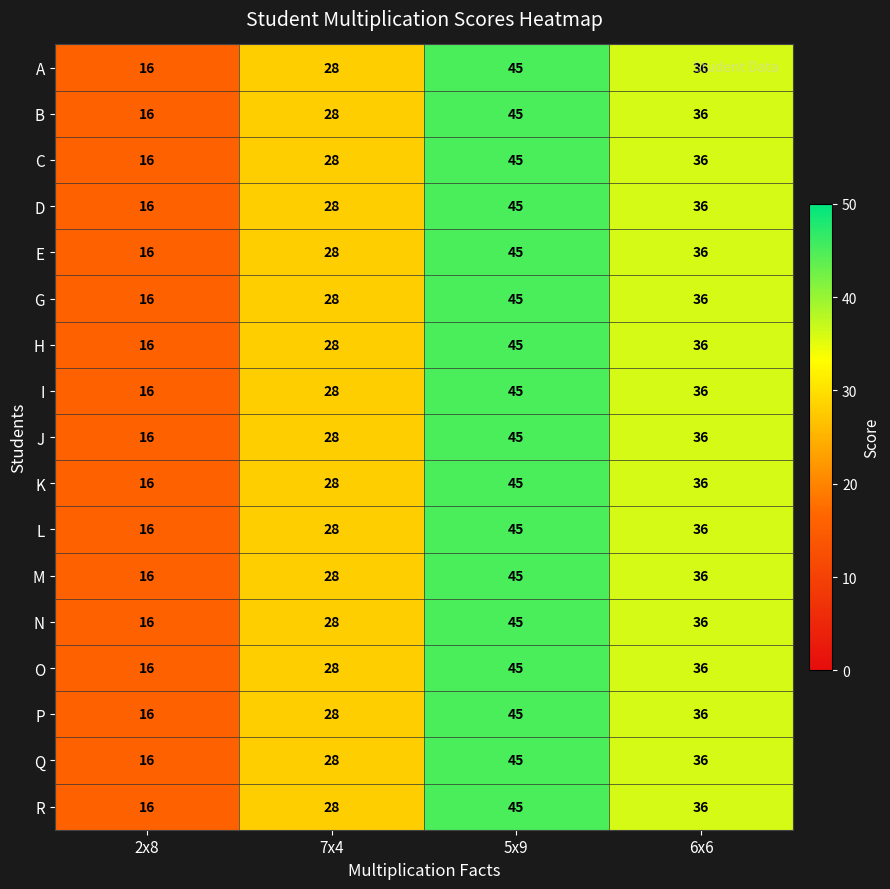

Count the L values in the range 28 to 45.

3